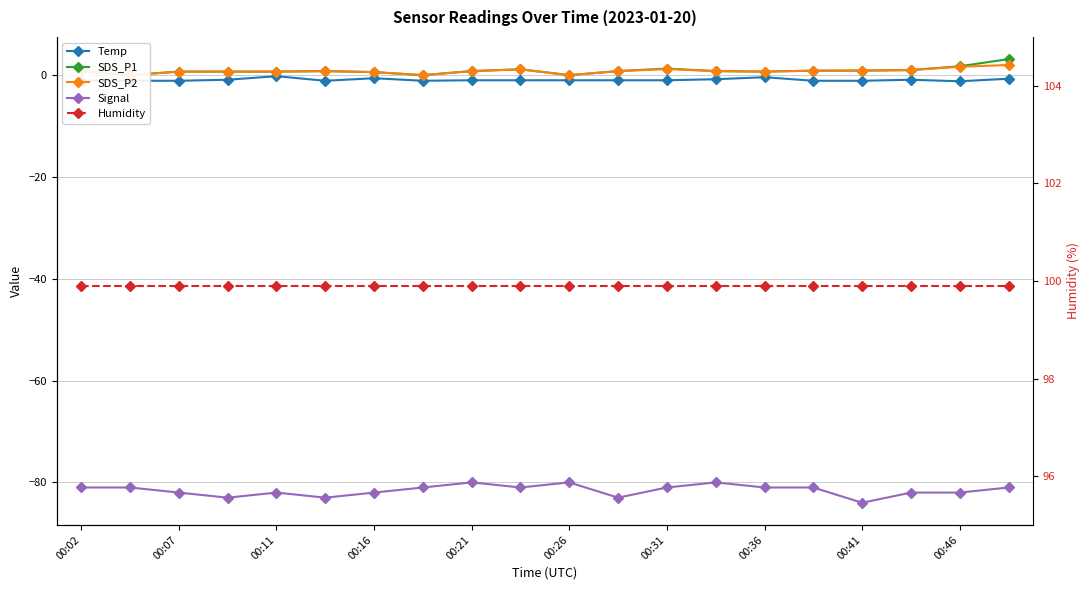

True or false: SDS_P1 and SDS_P2 cross at least once.

False